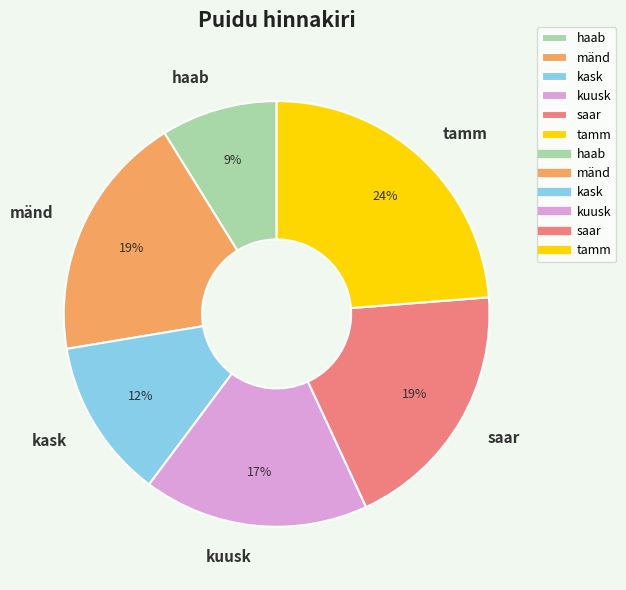

Between haab and kask, which is larger?

kask